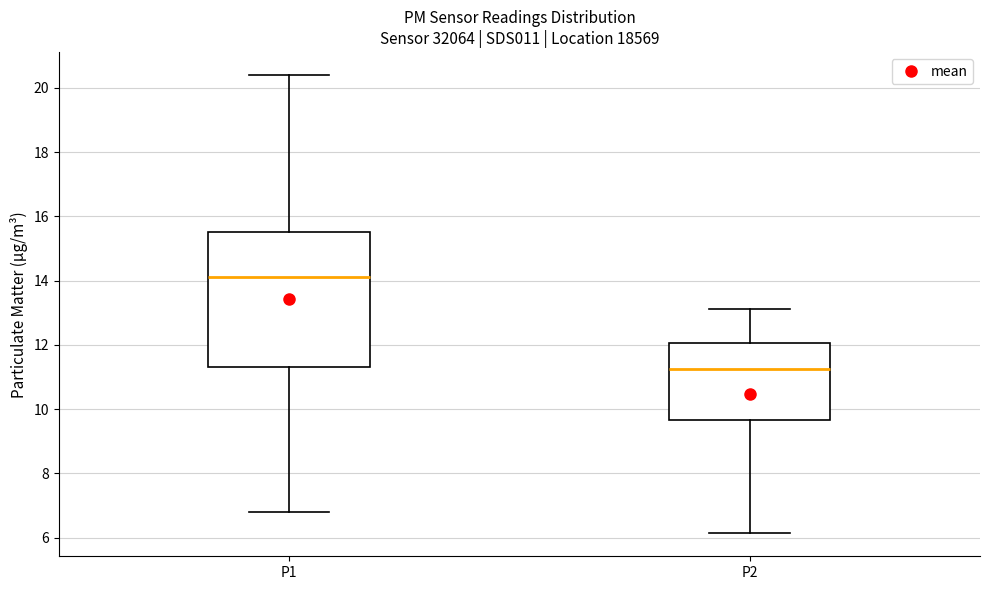

Where does the median line of the box for P1 sit on the y-axis? The values are not printed on the chart, so give them approximately, as read against the axis.

14.2